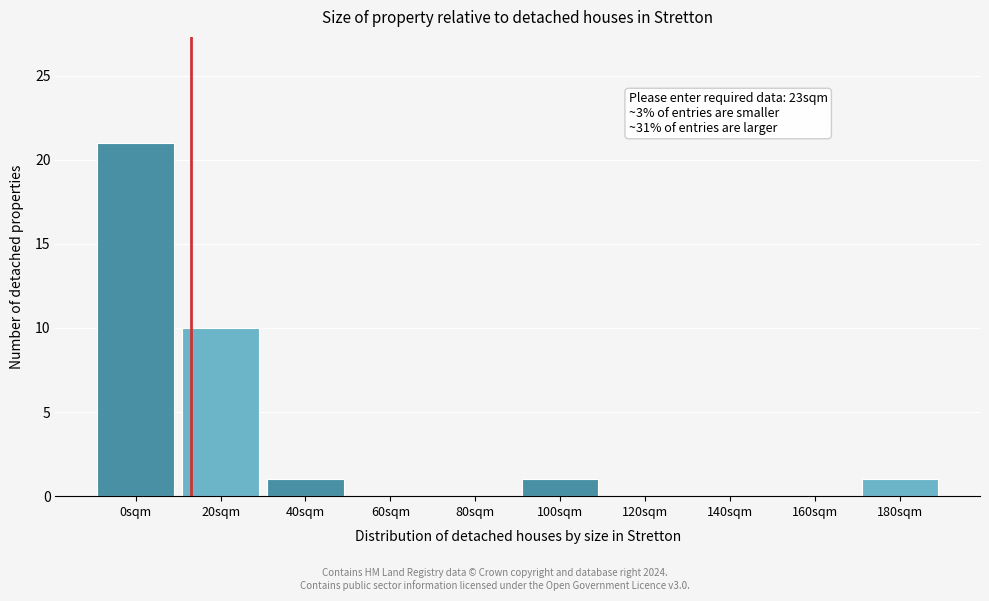

Reading left to right, extract all data points from this chart.

0sqm=21	20sqm=10	40sqm=1	60sqm=0	80sqm=0	100sqm=1	120sqm=0	140sqm=0	160sqm=0	180sqm=1